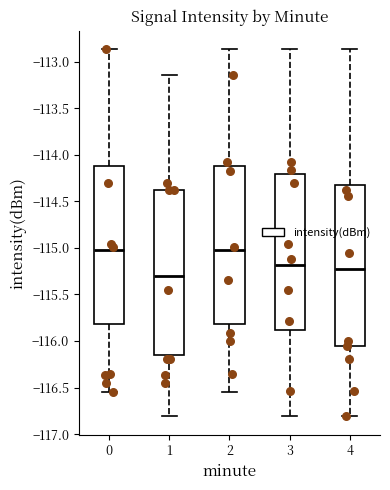

Reading left to right, transcribe this box plot: for each box, give where its median line is, the range the box spans, and where its two whiskers end, as read against the y-axis. The values are not printed on the chart, so give them approximately, as read against the axis.

0: median -115.00, box -115.80 to -114.10, whiskers -116.55 to -112.85
1: median -115.30, box -116.15 to -114.40, whiskers -116.80 to -113.15
2: median -115.00, box -115.80 to -114.10, whiskers -116.55 to -112.85
3: median -115.20, box -115.90 to -114.20, whiskers -116.80 to -112.85
4: median -115.25, box -116.05 to -114.35, whiskers -116.80 to -112.85